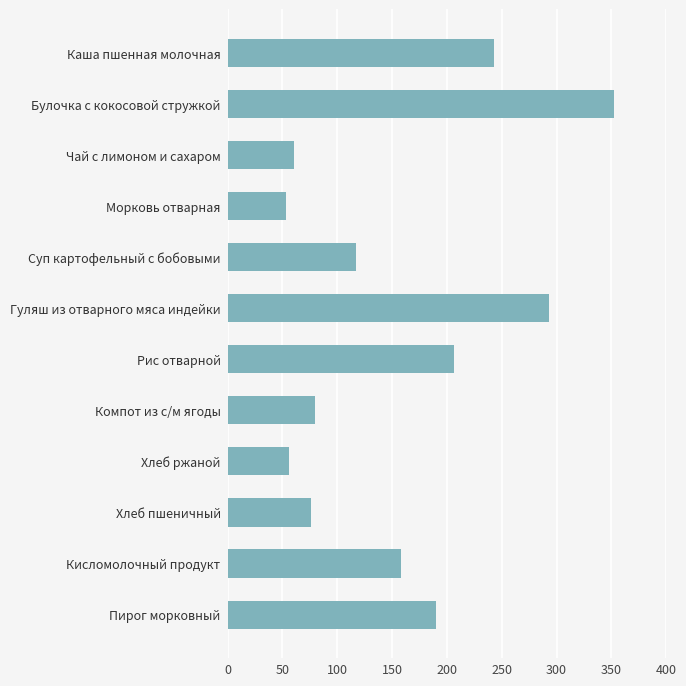

What is the sum of all values?

1887.5